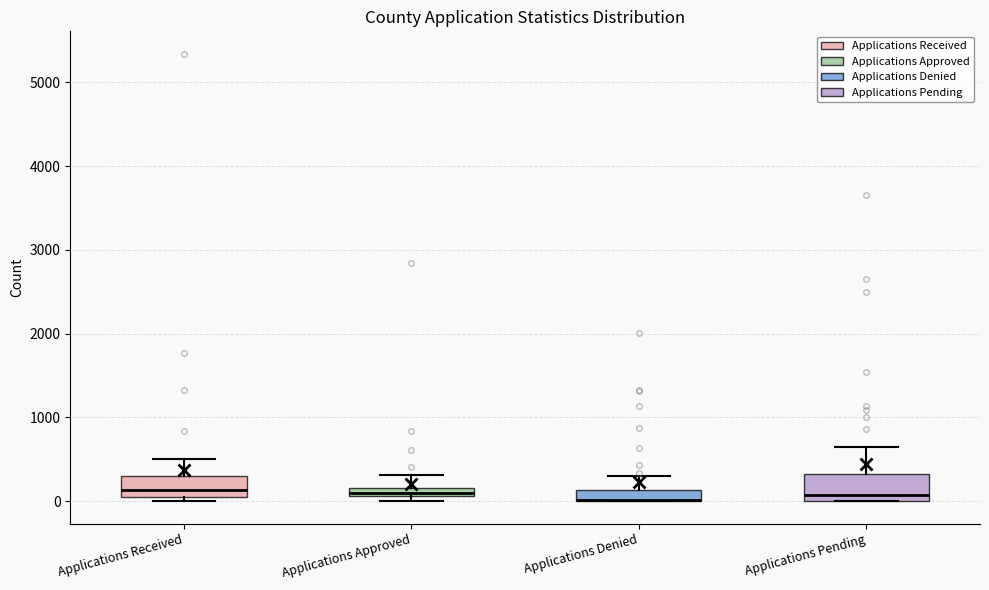

Where is the upper edge of the box for Applications Received on the y-axis? The values are not printed on the chart, so give them approximately, as read against the axis.

300